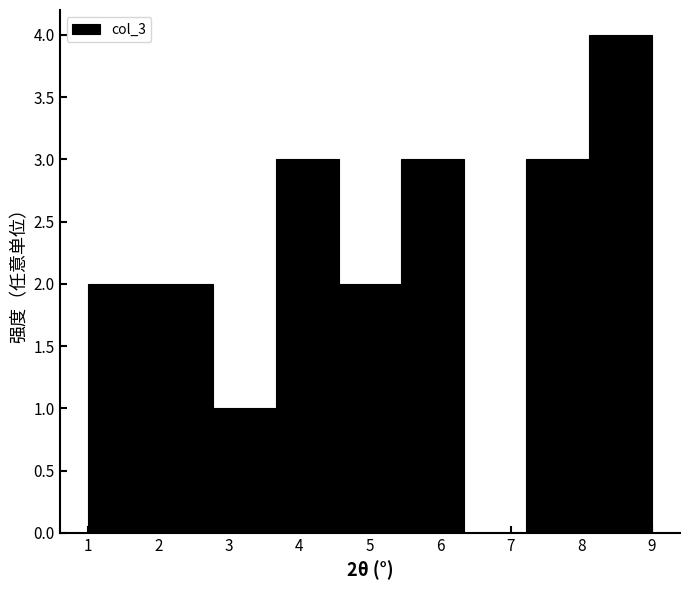

Which range on the x-axis has the tallest bar?

8.1 to 9.0